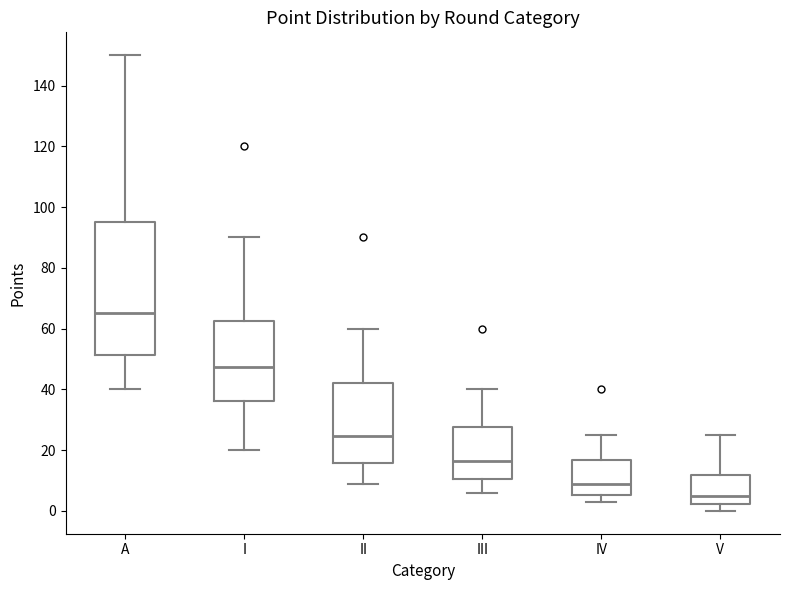

Where does the upper whisker of the box for III end on the y-axis? The values are not printed on the chart, so give them approximately, as read against the axis.

40